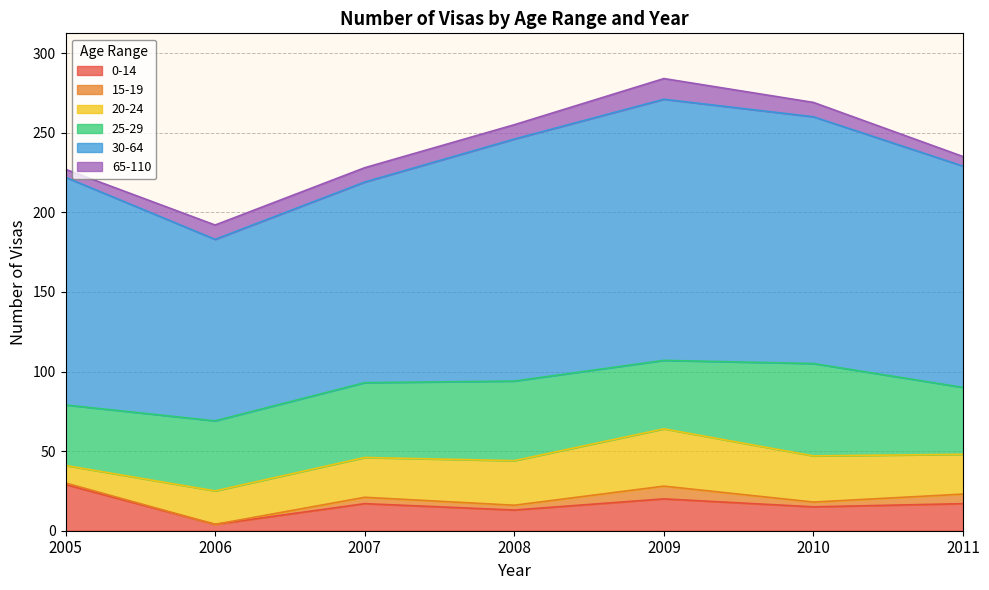

True or false: 15-19 and 0-14 intersect in this chart.

False